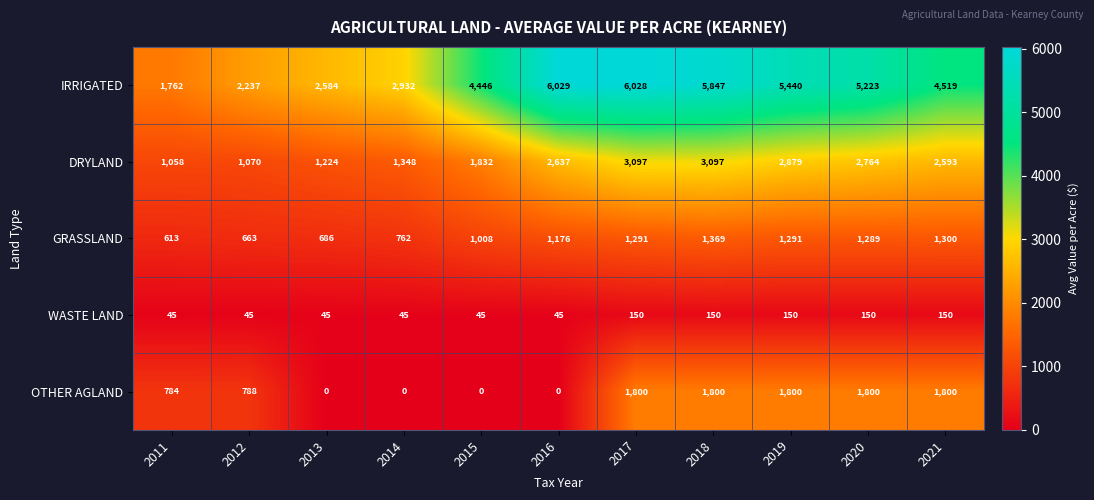

How many data points does each series have?

11